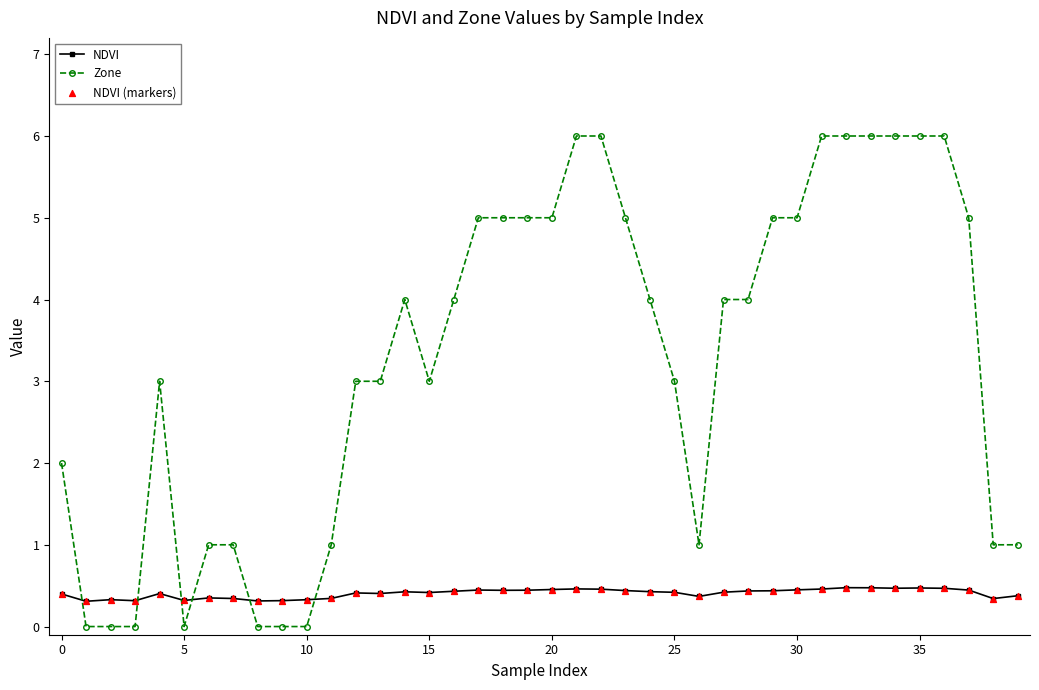

What is the sum of all NDVI values?

16.2